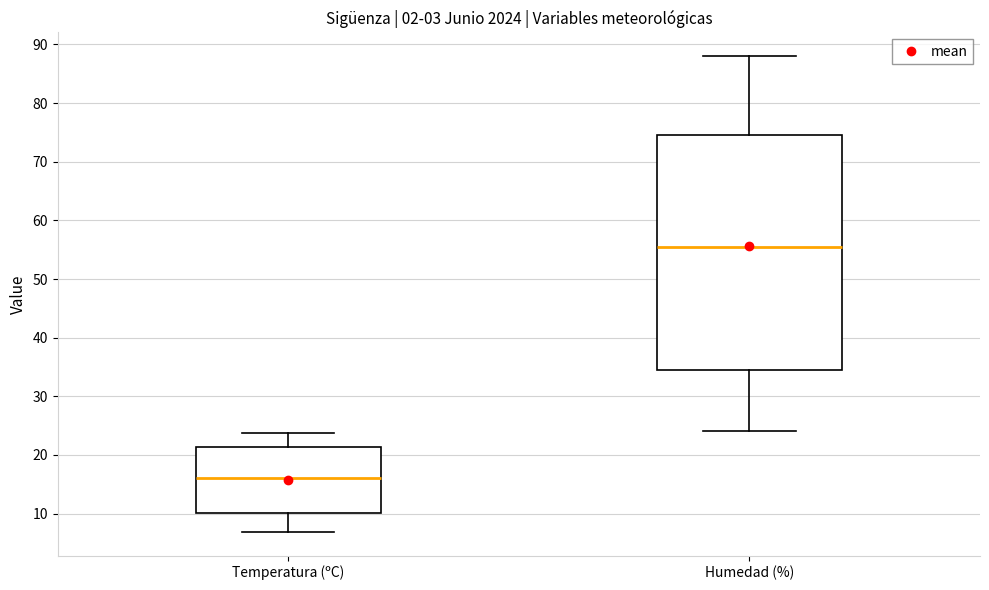

Which box is the tallest, from its lower edge to its upper edge?

Humedad (%)